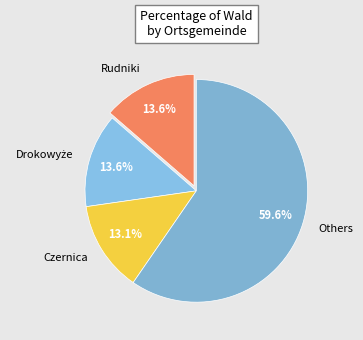

To the nearest percent, what is the average slice percentage?

25%